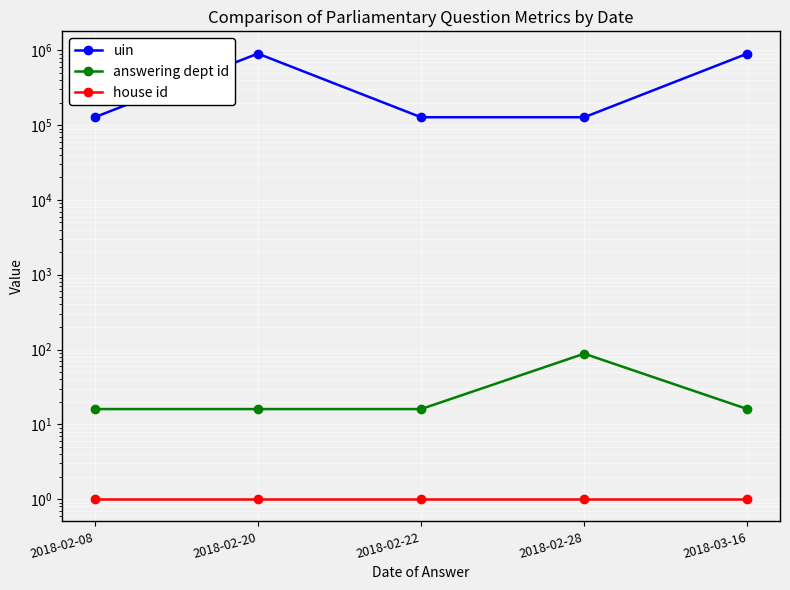

Rank the categories by uin value from lowest to highest.

2018-02-08, 2018-02-22, 2018-02-28, 2018-02-20, 2018-03-16